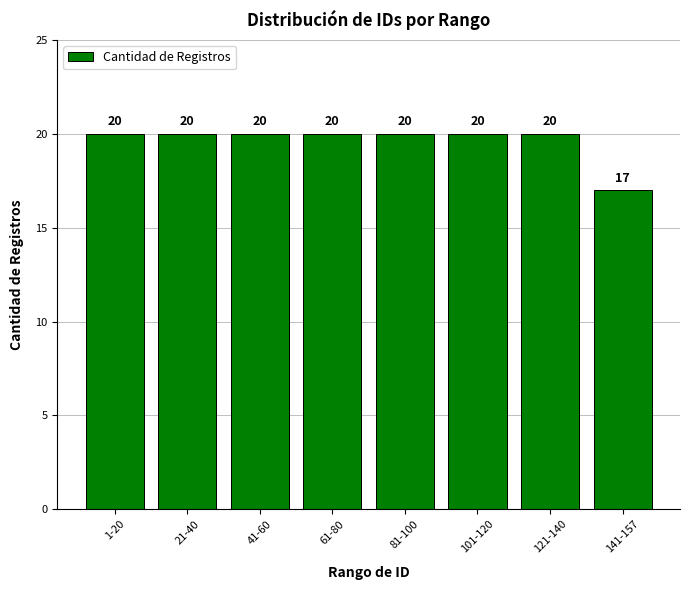

What is the label of the 1st bar from the left?

1-20